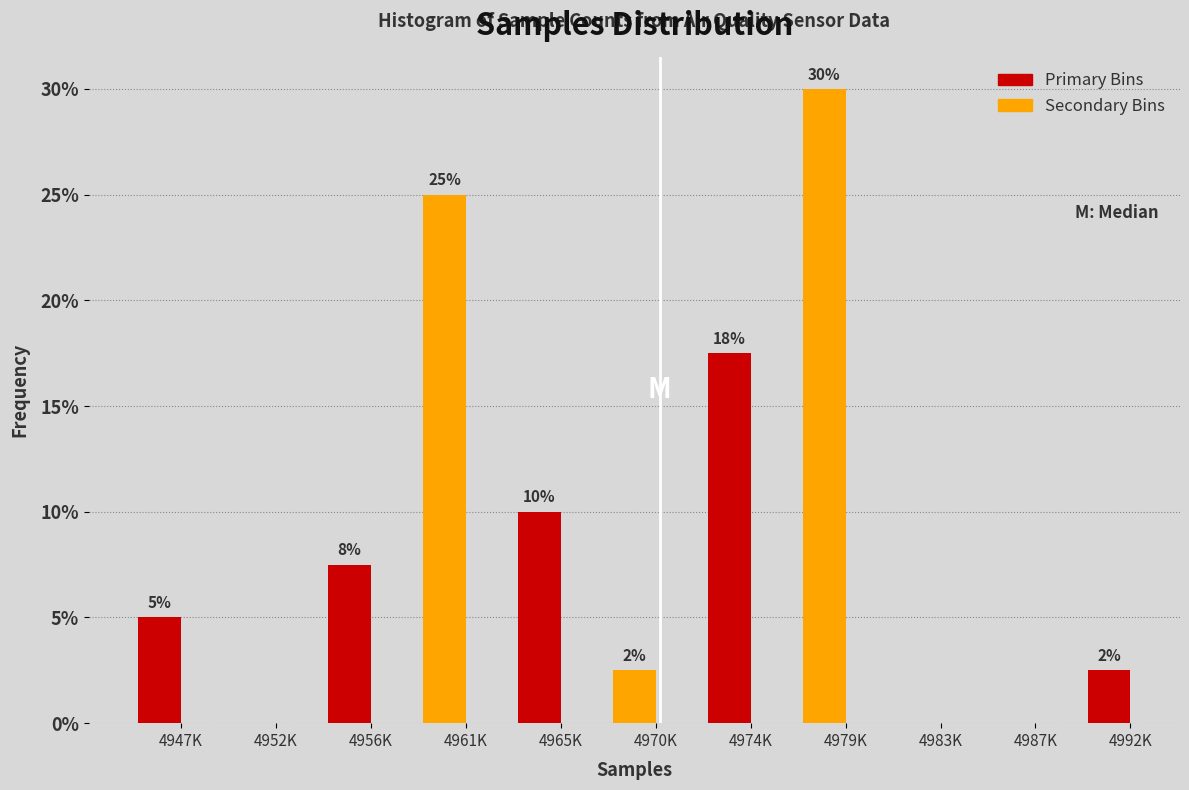

What is the maximum value shown in the chart?

30.0